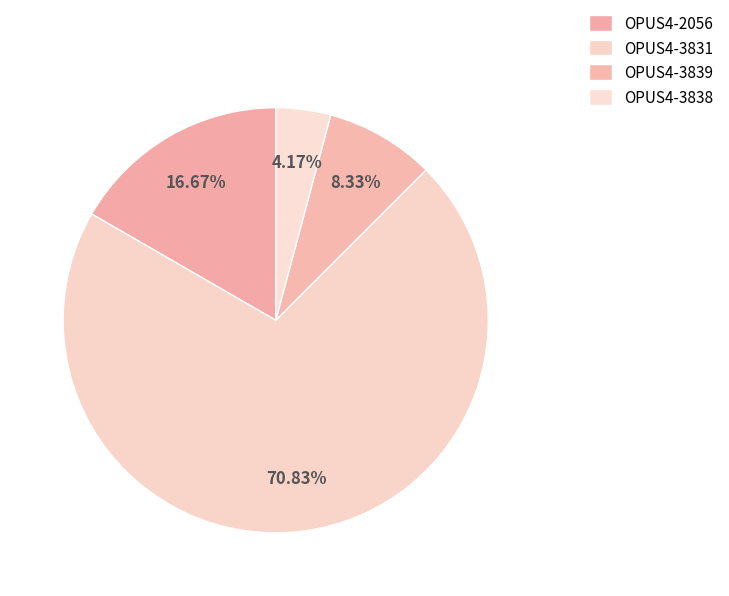

What percentage do OPUS4-3839 and OPUS4-3838 together represent?

12.5%